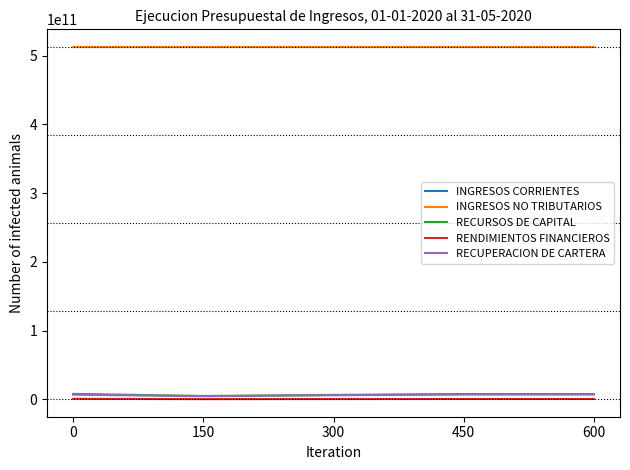

True or false: INGRESOS CORRIENTES has more than 1 points higher than both neighbors.

False